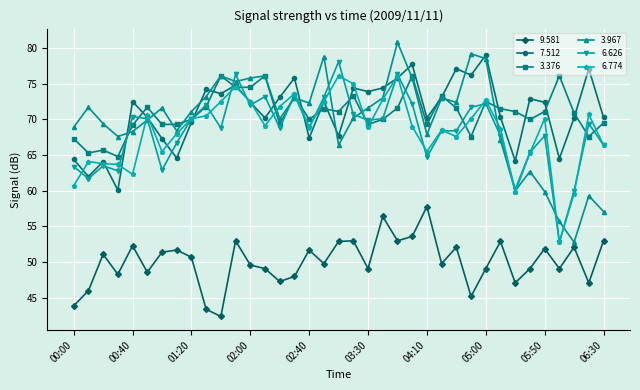

How many interior local peaks does the 3.376 series have?

11